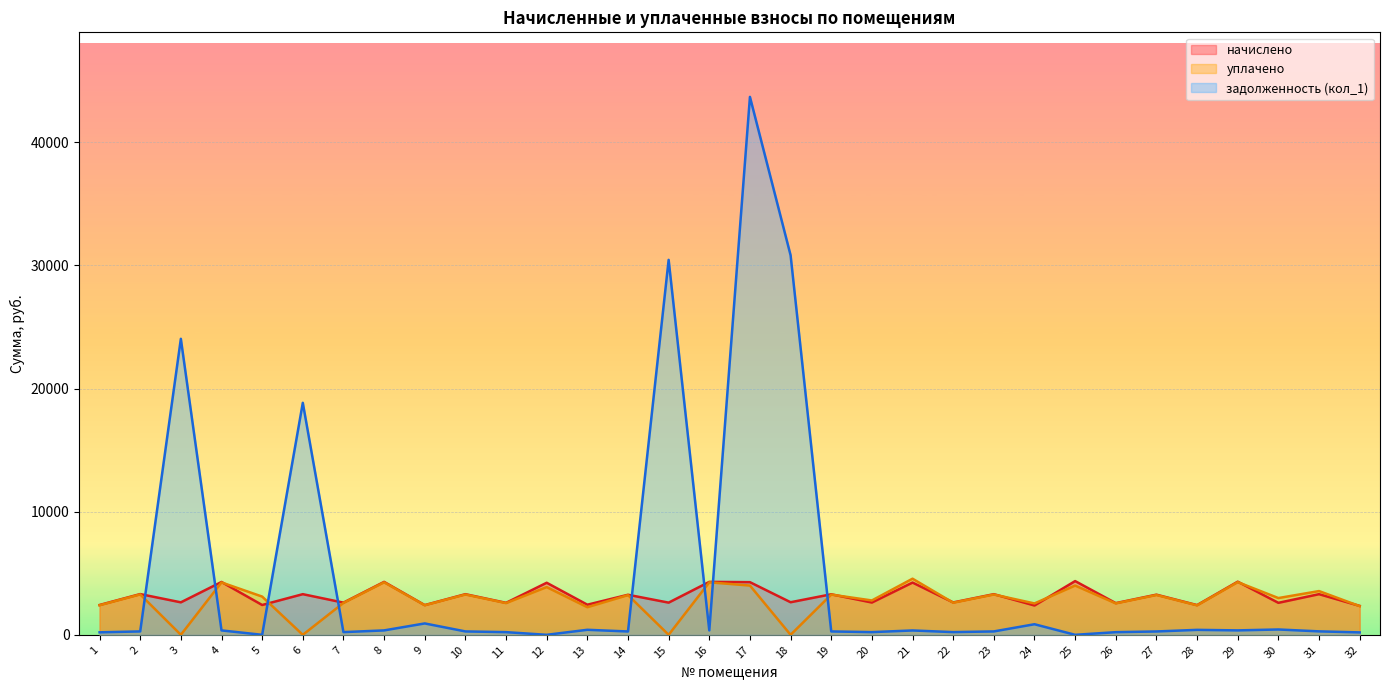

True or false: уплачено has a value of 3233.0 at 27.

True